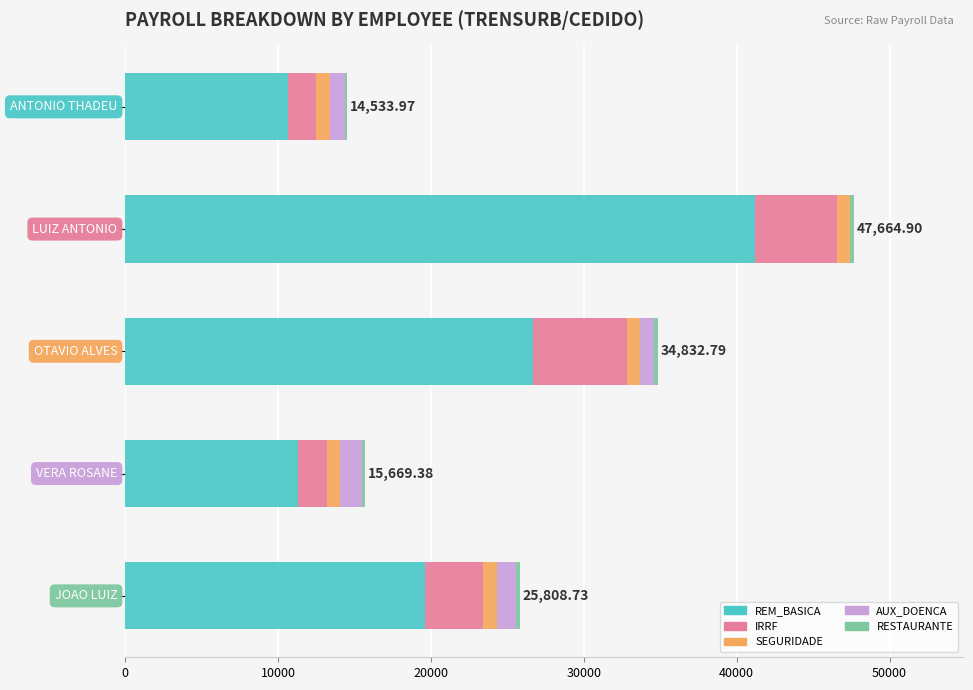

What is the sum of all REM_BASICA values?

109525.8